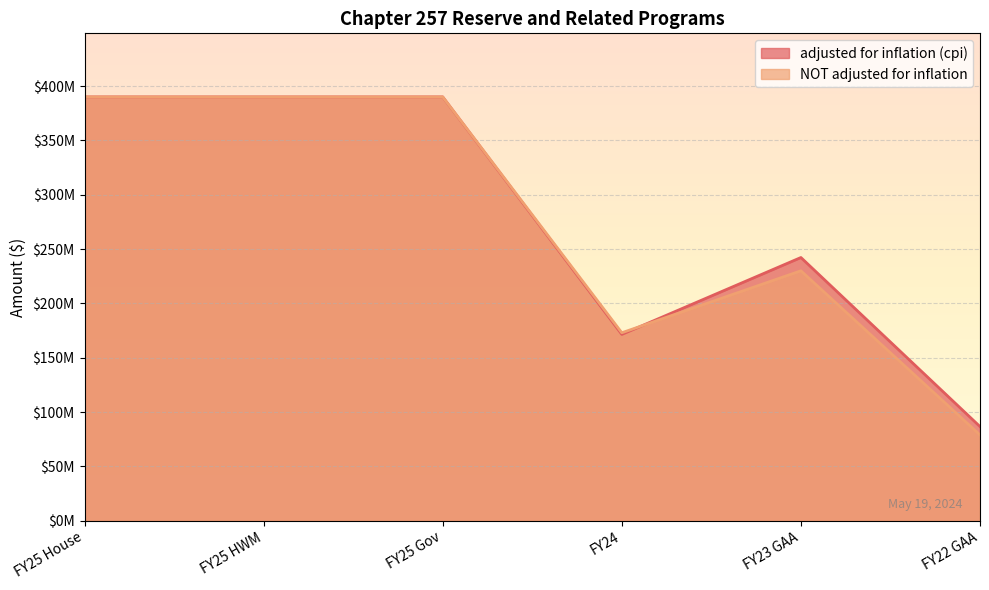

At which category does adjusted for inflation (cpi) reach its first local valley?

FY24